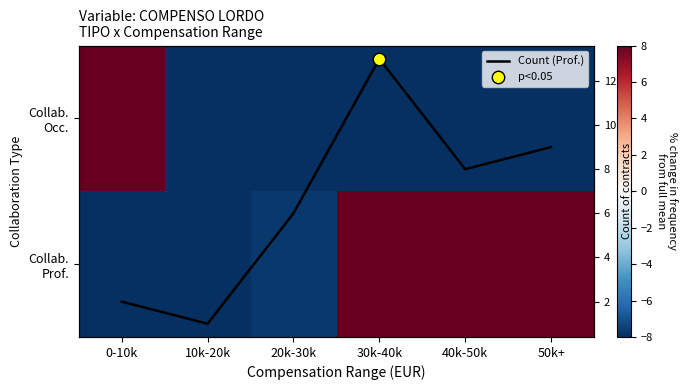

Rank the categories by Count (Prof.) value from highest to lowest.

30k-40k, 50k+, 40k-50k, 20k-30k, 0-10k, 10k-20k